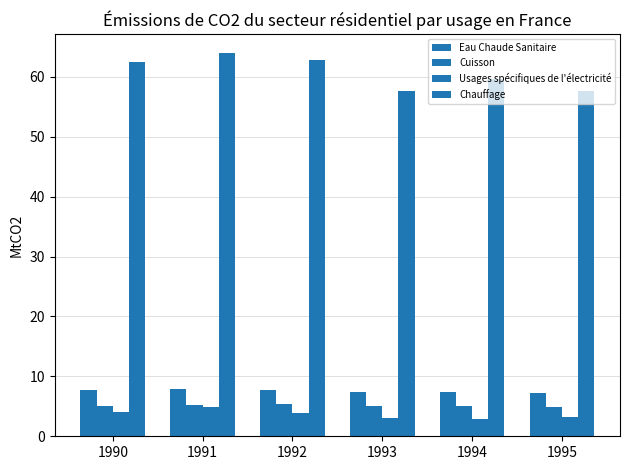

What is the greatest value displayed?

63.9